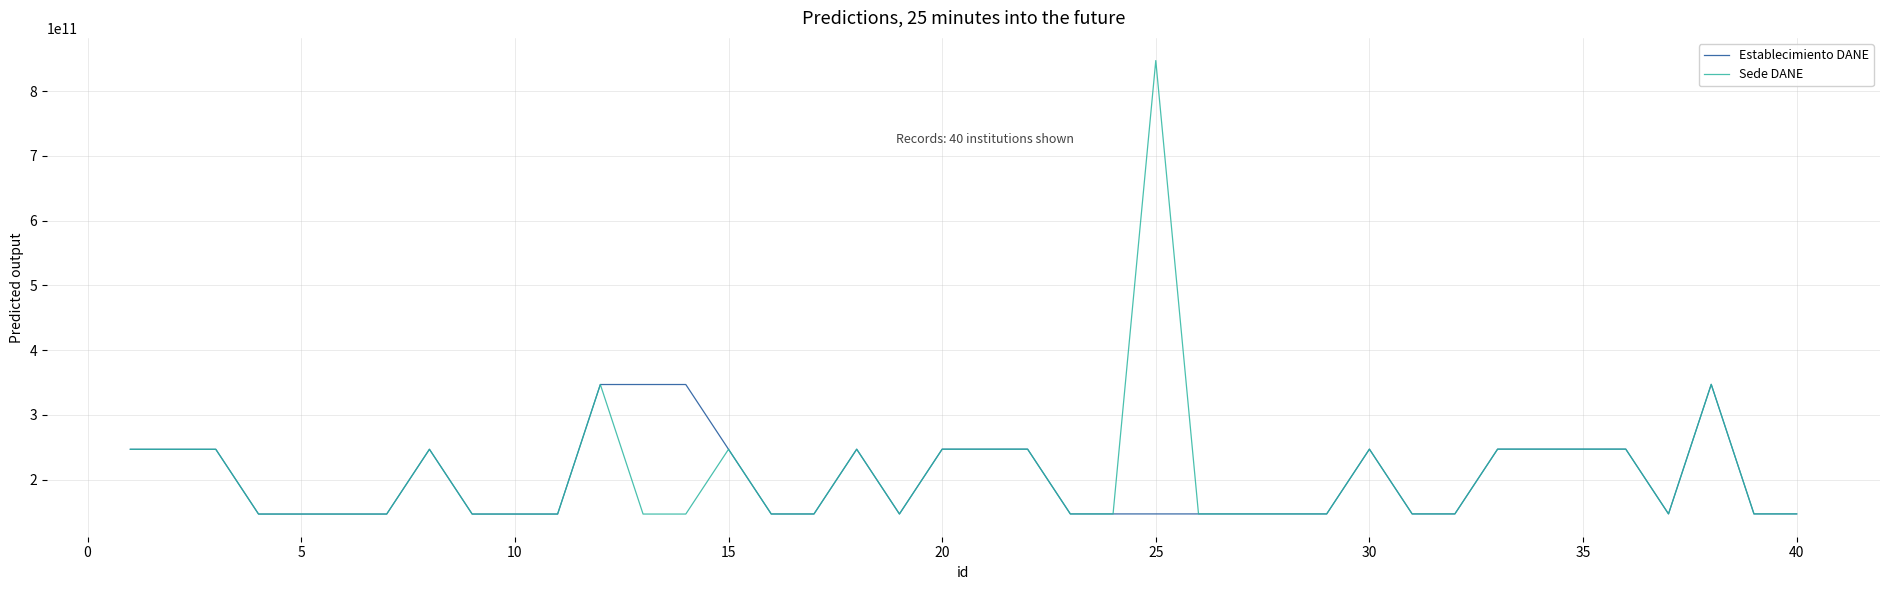

Does the chart display data point markers on the line(s)?

No